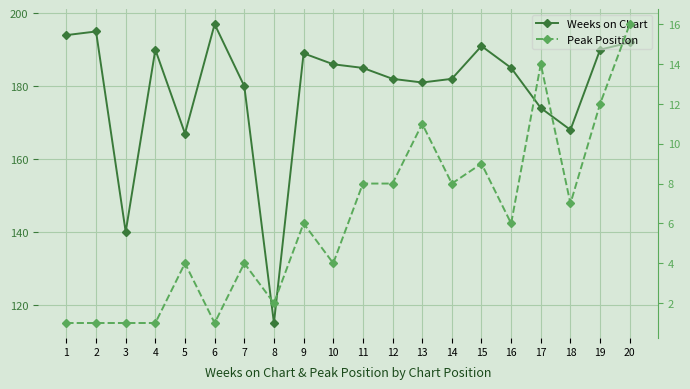

True or false: Peak Position and Weeks on Chart intersect in this chart.

False